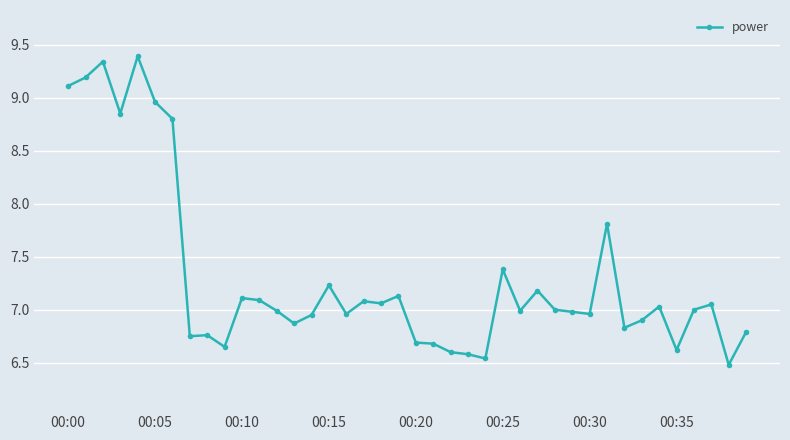

True or false: the data has more than 0 interior local peaks.

True